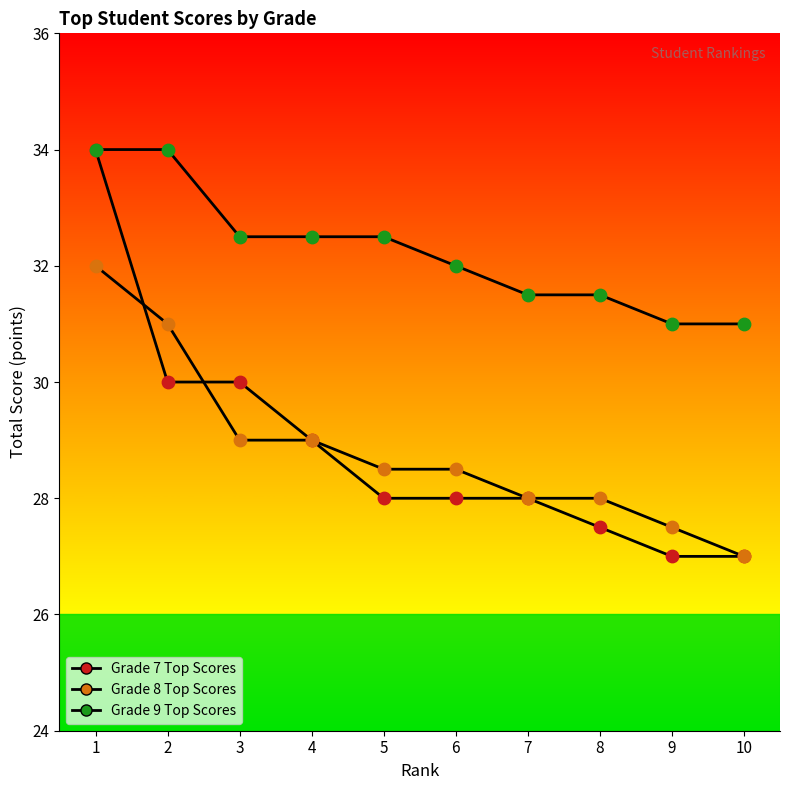

Which series has the widest spread of Y values?

Grade 7 Top Scores